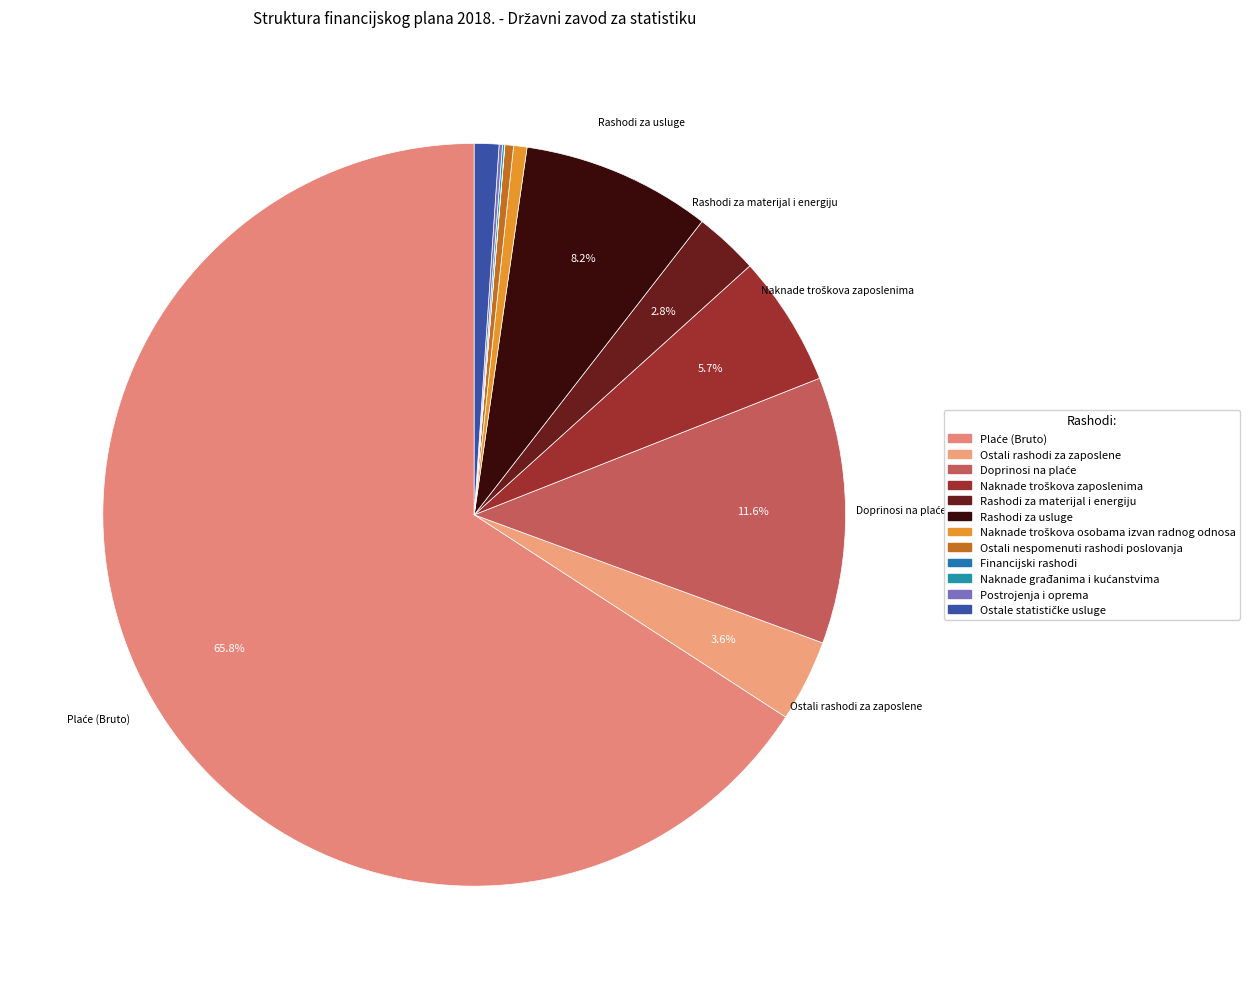

Count the number of slices in the pie.

12